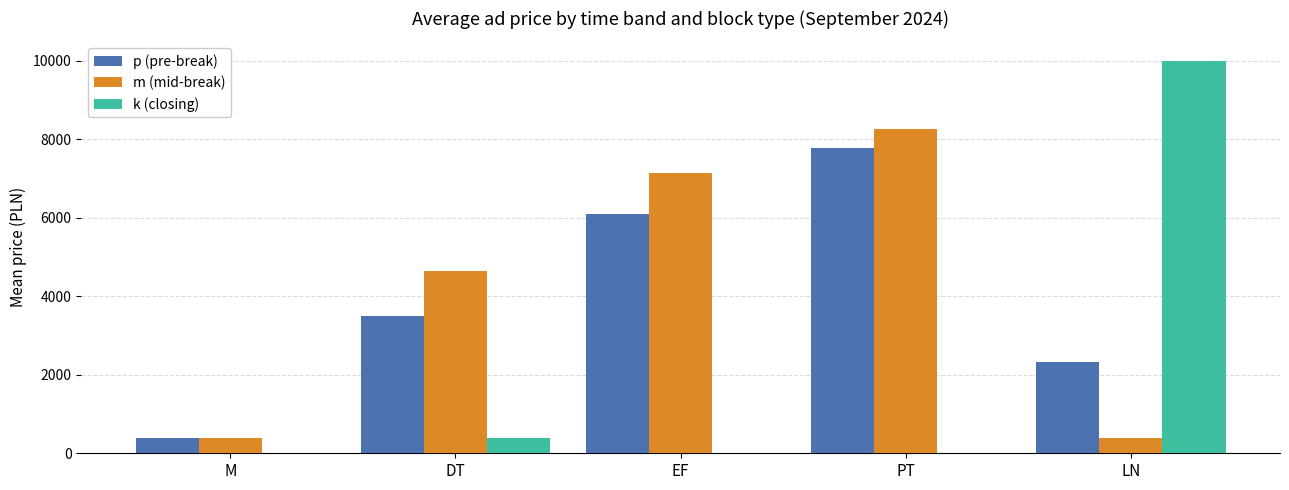

What is the sum of all k (closing) values?

10400.0